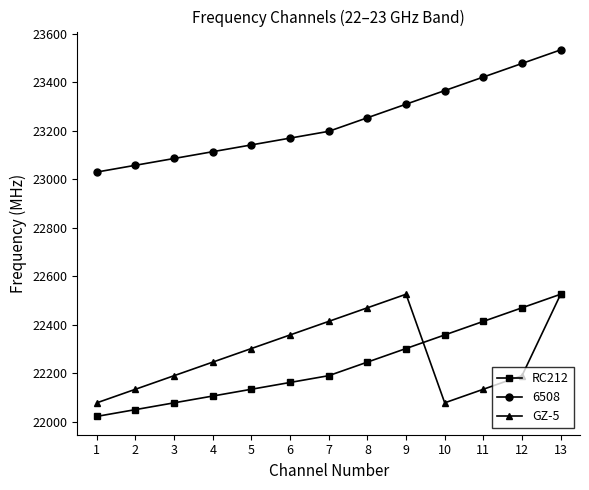

What is the spread (max minus min) of values at 9?

1008